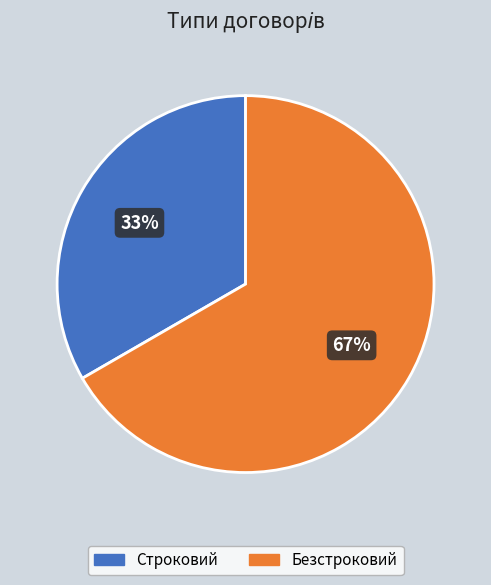

Does any single category account for the majority?

Yes